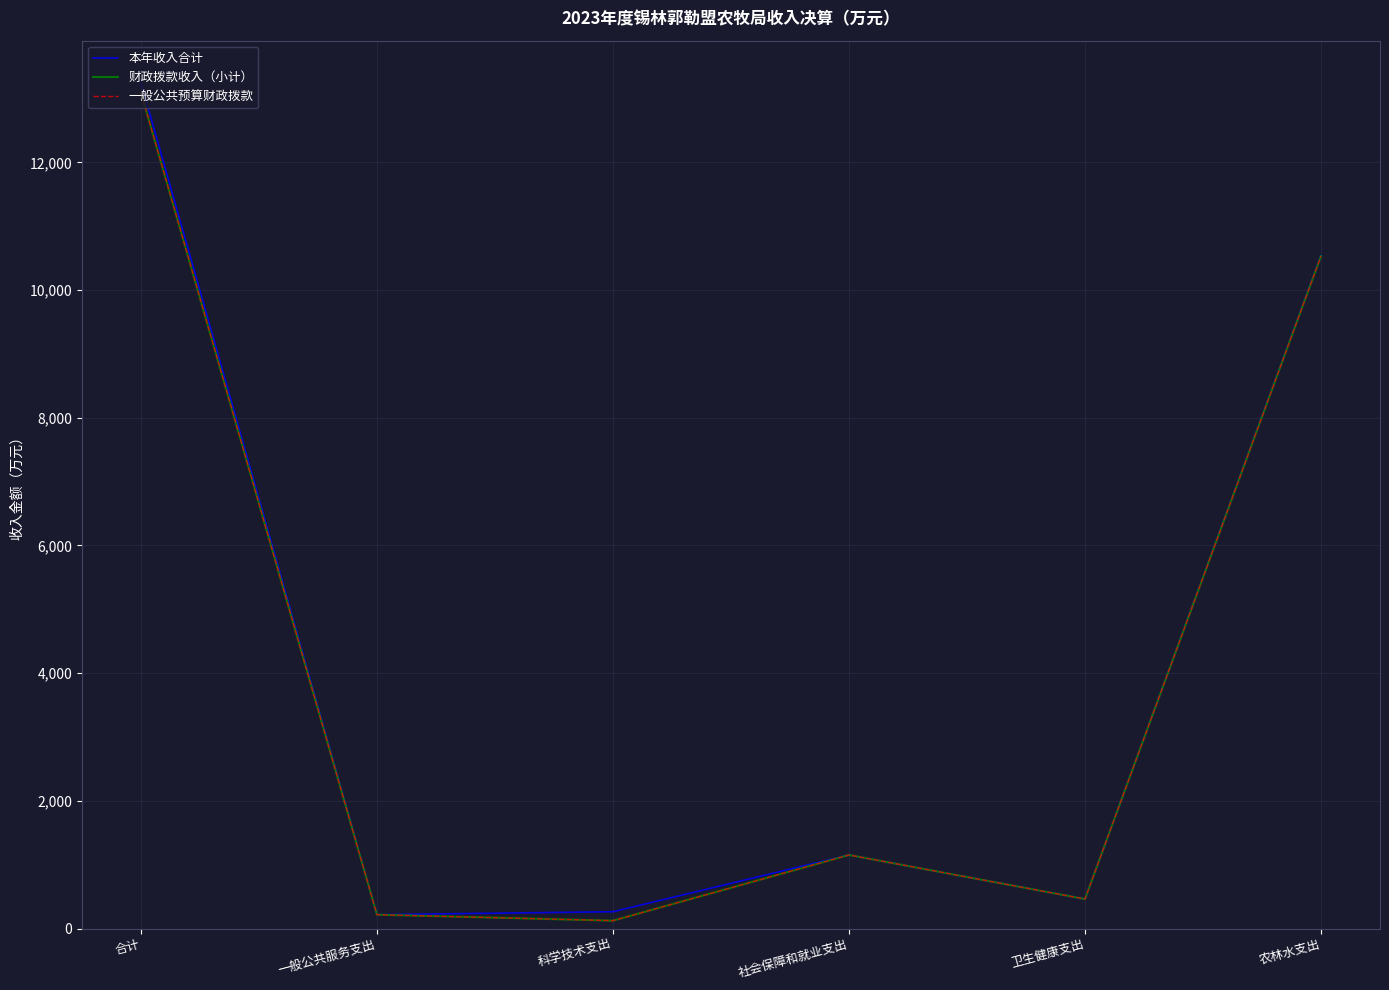

Which series has the largest range (max minus min)?

本年收入合计